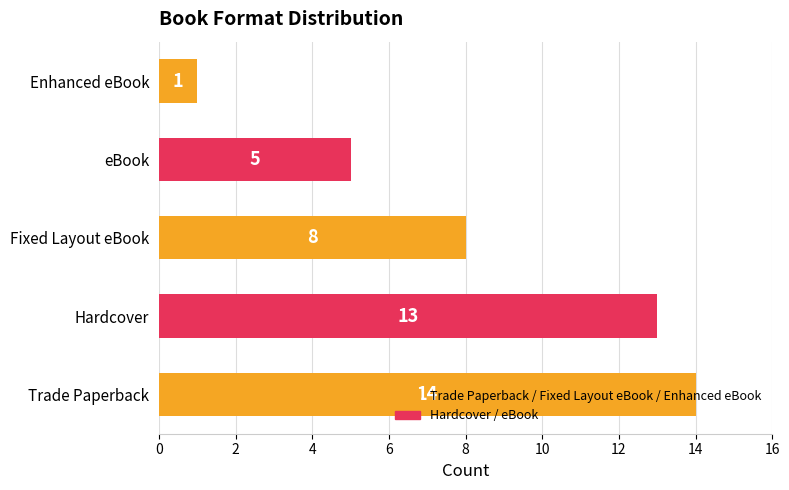

What is the average value?

8